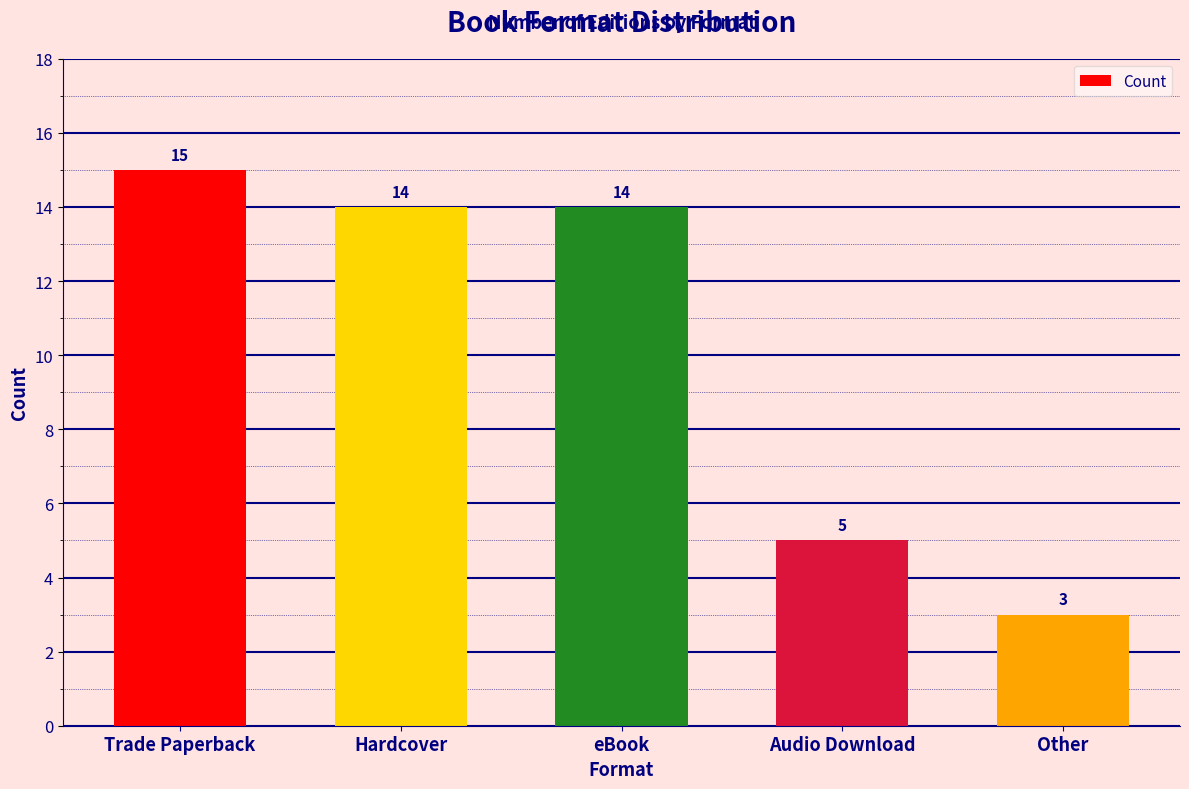

What value does the data have at Other?

3